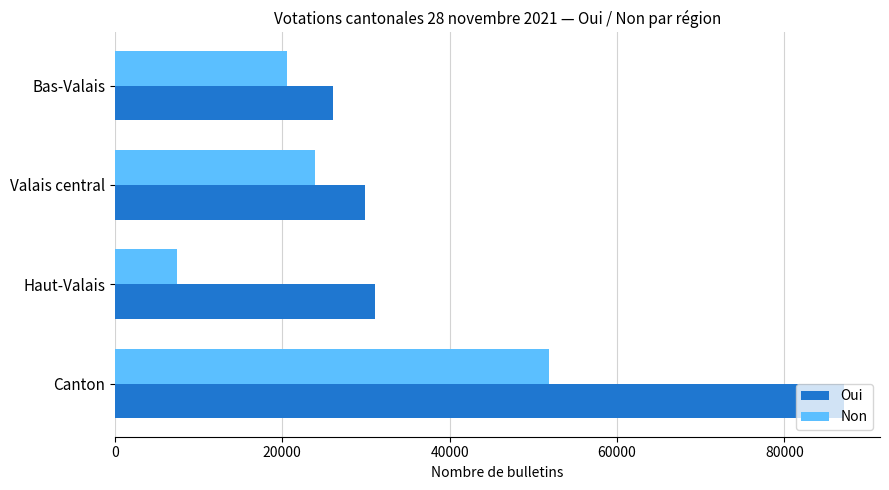

The Non series shows 51875 at Canton. True or false?

True